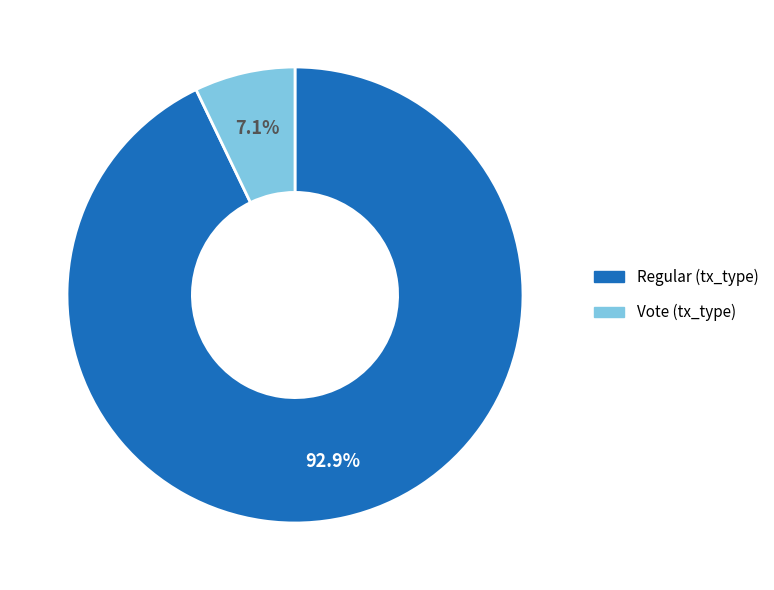

Is there a majority slice in this chart?

Yes